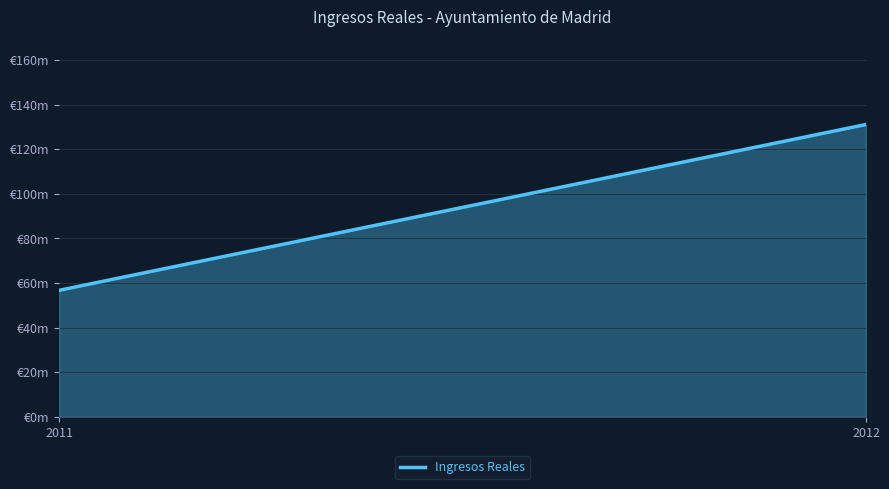

Reading left to right, extract all data points from this chart.

56.8	131.1